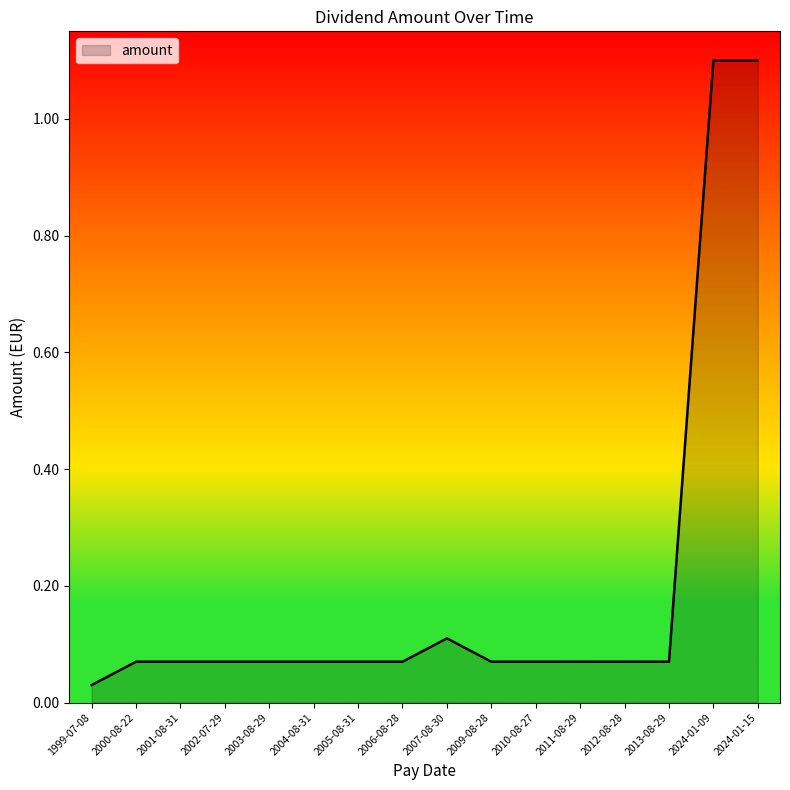

True or false: there are more than 0 points higher than both neighbors.

True